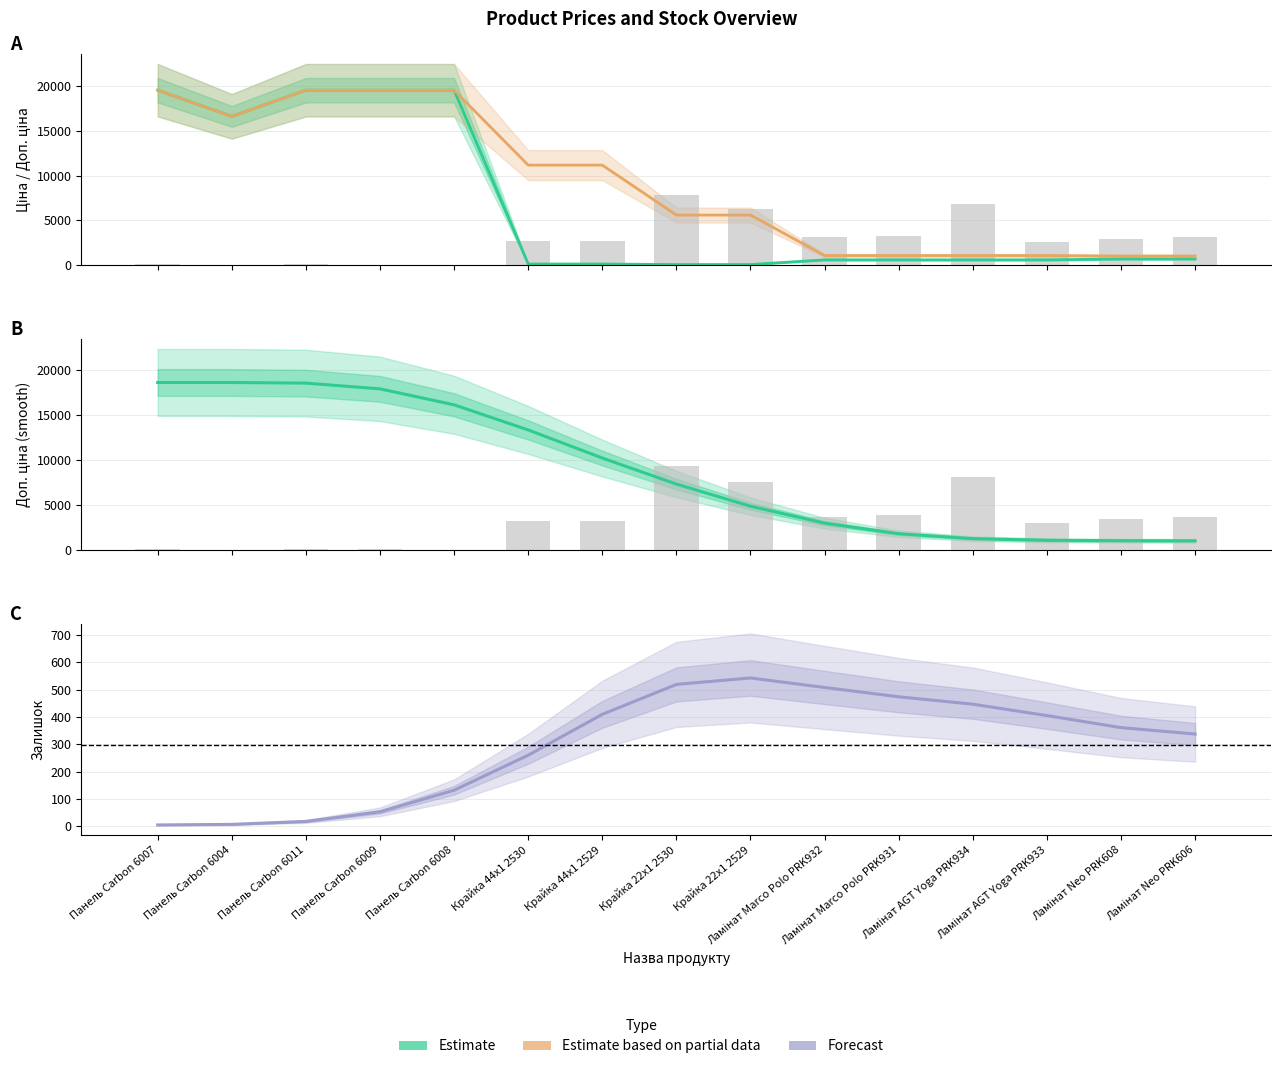

Reading left to right, what are all the values shown in this chart?

Estimate: Панель Carbon 6007=18611.0	Панель Carbon 6004=18607.2	Панель Carbon 6011=18538.0	Панель Carbon 6009=17901.2	Панель Carbon 6008=16127.5	Крайка 44x1 2530=13335.6	Крайка 44x1 2529=10215.8	Крайка 22x1 2530=7319.5	Крайка 22x1 2529=4862.3	Ламінат Marco Polo PRK932=2981.8	Ламінат Marco Polo PRK931=1805.0	Ламінат AGT Yoga PRK934=1260.2	Ламінат AGT Yoga PRK933=1079.6	Ламінат Neo PRK608=1030.2	Ламінат Neo PRK606=1015.6
Estimate based on partial data: Панель Carbon 6007=19564.9	Панель Carbon 6004=16636.8	Панель Carbon 6011=19564.9	Панель Carbon 6009=19564.9	Панель Carbon 6008=19564.9	Крайка 44x1 2530=11182.0	Крайка 44x1 2529=11182.0	Крайка 22x1 2530=5591.0	Крайка 22x1 2529=5591.0	Ламінат Marco Polo PRK932=1060.0	Ламінат Marco Polo PRK931=1060.0	Ламінат AGT Yoga PRK934=1060.0	Ламінат AGT Yoga PRK933=1060.0	Ламінат Neo PRK608=1004.1	Ламінат Neo PRK606=1004.1
Forecast: Панель Carbon 6007=5.0	Панель Carbon 6004=7.0	Панель Carbon 6011=17.8	Панель Carbon 6009=53.0	Панель Carbon 6008=131.9	Крайка 44x1 2530=260.0	Крайка 44x1 2529=409.4	Крайка 22x1 2530=518.8	Крайка 22x1 2529=542.4	Ламінат Marco Polo PRK932=507.6	Ламінат Marco Polo PRK931=473.5	Ламінат AGT Yoga PRK934=446.5	Ламінат AGT Yoga PRK933=404.9	Ламінат Neo PRK608=360.9	Ламінат Neo PRK606=337.4